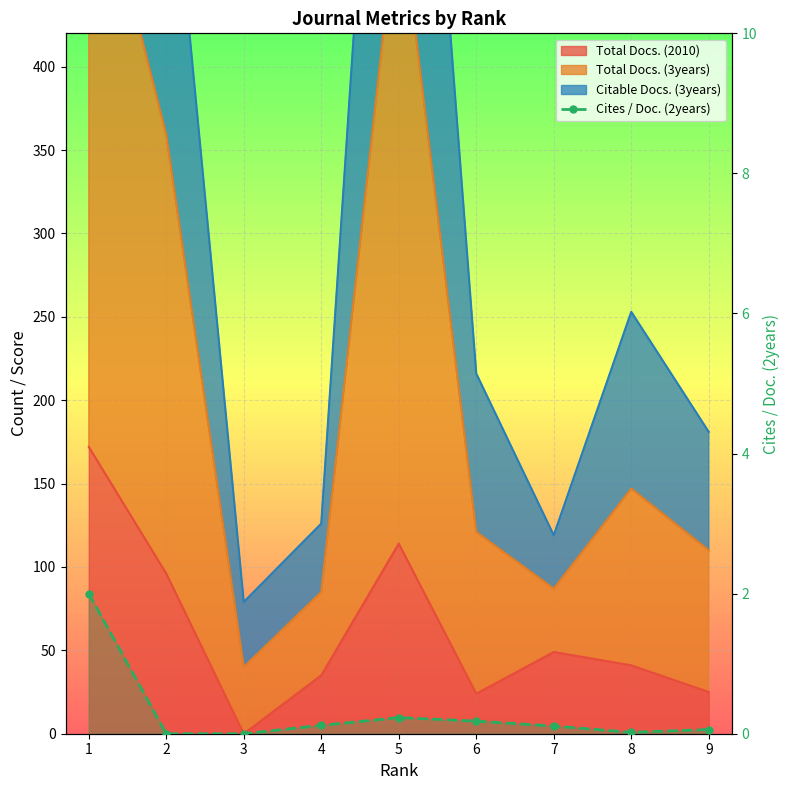

True or false: the data shows 1.2 at 3.

False